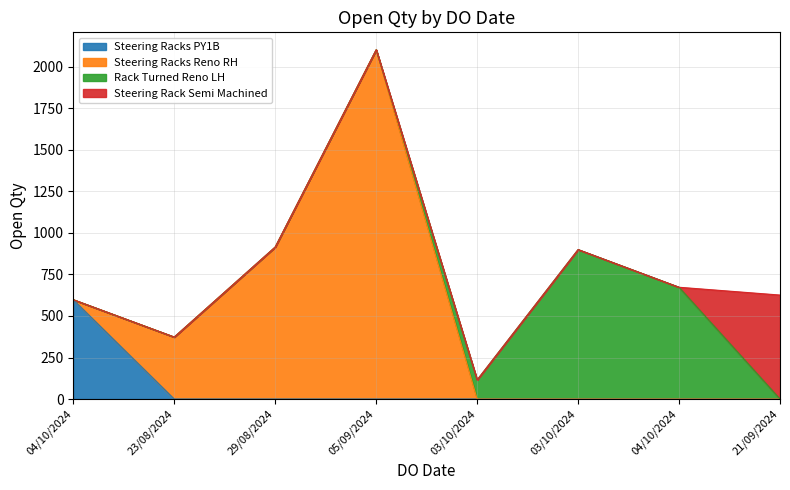

Reading left to right, list all the values displayed in this chart.

04/10/2024=598	23/08/2024=373	29/08/2024=915	05/09/2024=2103	03/10/2024=115	03/10/2024=900	04/10/2024=673	21/09/2024=626